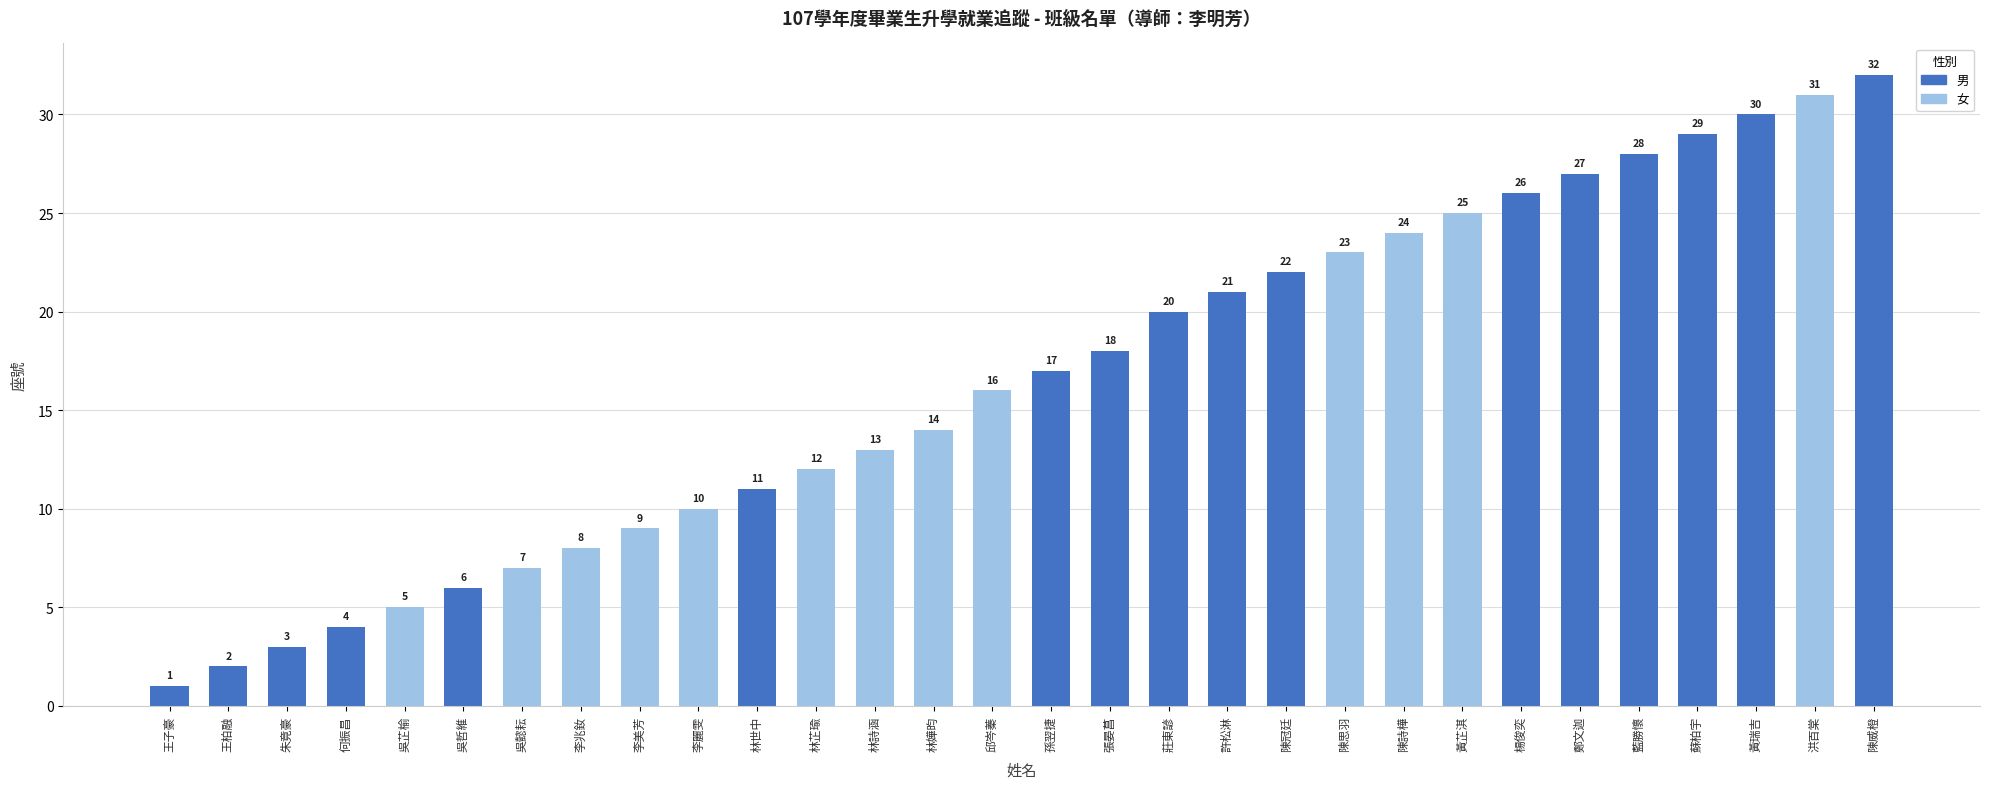

Reading right to left, transcribe all the data shown in this chart.

陳威橙=32	洪百棠=31	黃瑞吉=30	蘇柏宇=29	藍勝懷=28	鄭文迦=27	楊俊奕=26	黃芷淇=25	陳詩樺=24	陳思羽=23	陳冠廷=22	許松淋=21	莊東諺=20	張晏菖=18	孫翌捷=17	邱岑蓁=16	林嬅昀=14	林詩涵=13	林芷瑜=12	林世中=11	李麗雯=10	李美芳=9	李兆釹=8	吳懿耘=7	吳哲維=6	吳芷榆=5	何振昌=4	朱竟豪=3	王柏融=2	王子豪=1